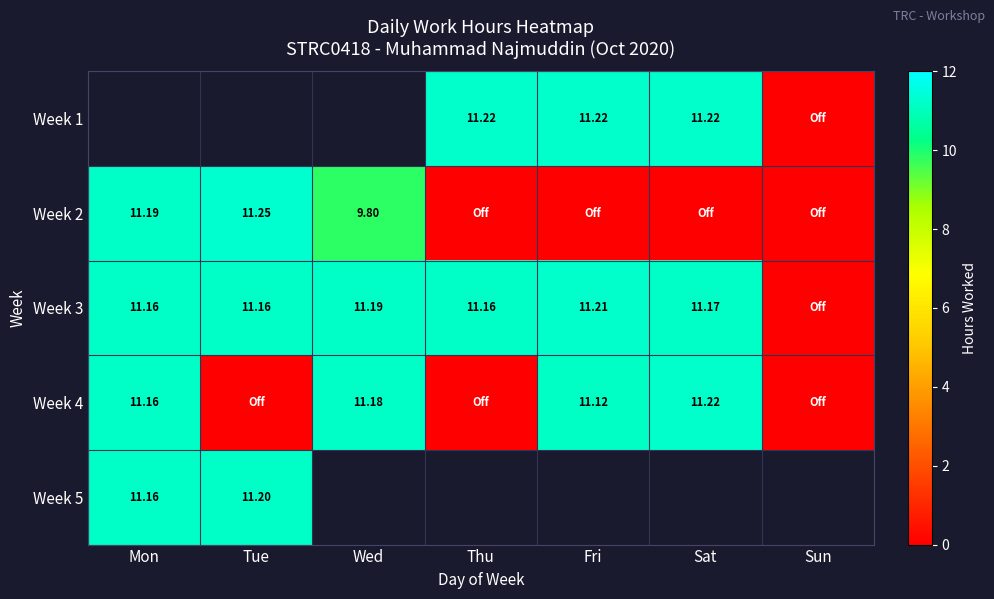

Is the value of Week 4 at Mon greater than the value of Week 3 at Fri?

No